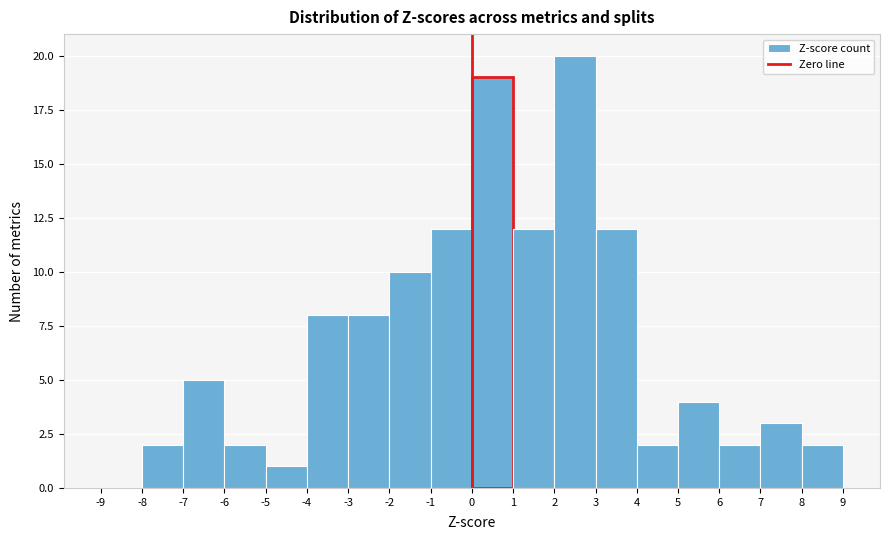

What is the height of the bar covering -7 to -6 on the x-axis? The values are not printed on the chart, so give them approximately, as read against the axis.

5